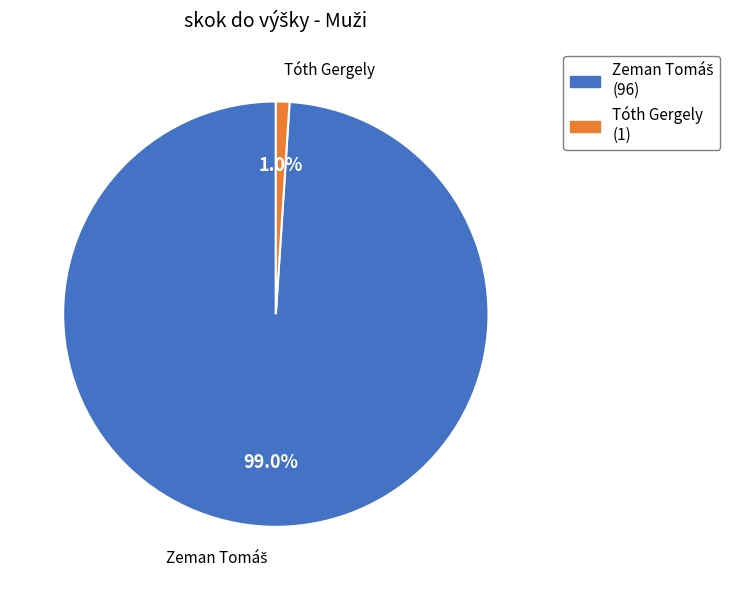

The Tóth Gergely slice represents 11% of the pie. True or false?

False